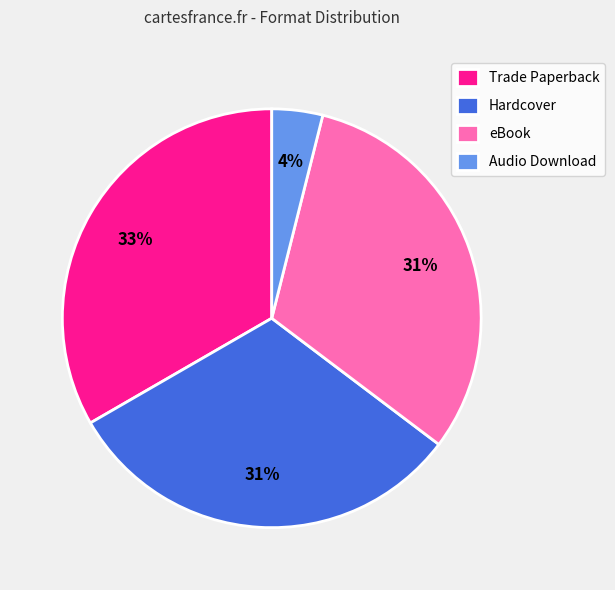

Which slice is the smallest?

Audio Download